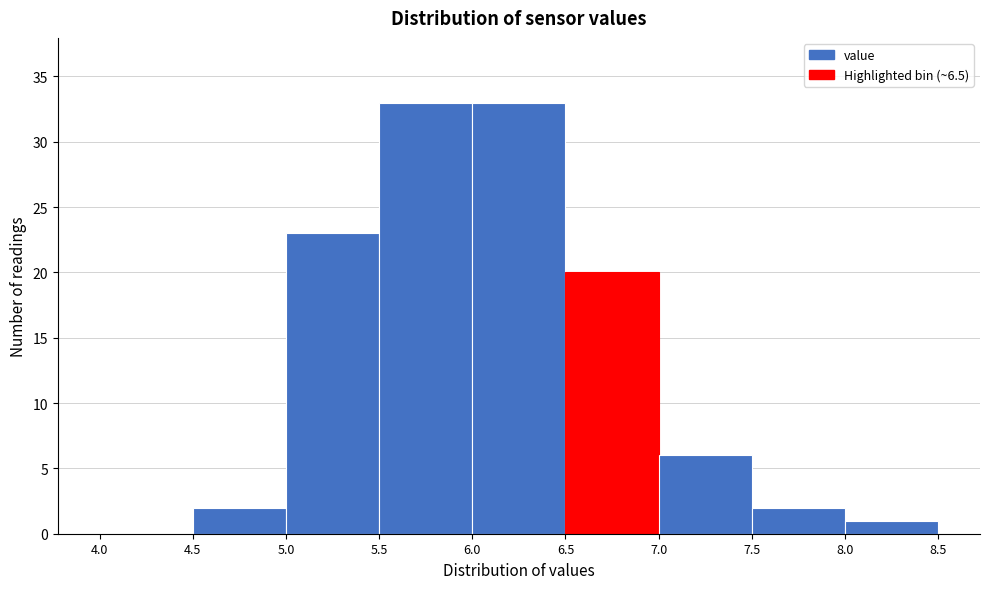

Reading left to right, list every bar in this chart as the range it spans on the x-axis followed by its height. The values are not printed on the chart, so give them approximately, as read against the axis.

4.0 to 4.5: 0
4.5 to 5.0: 2
5.0 to 5.5: 23
5.5 to 6.0: 33
6.0 to 6.5: 33
6.5 to 7.0: 20
7.0 to 7.5: 6
7.5 to 8.0: 2
8.0 to 8.5: 1